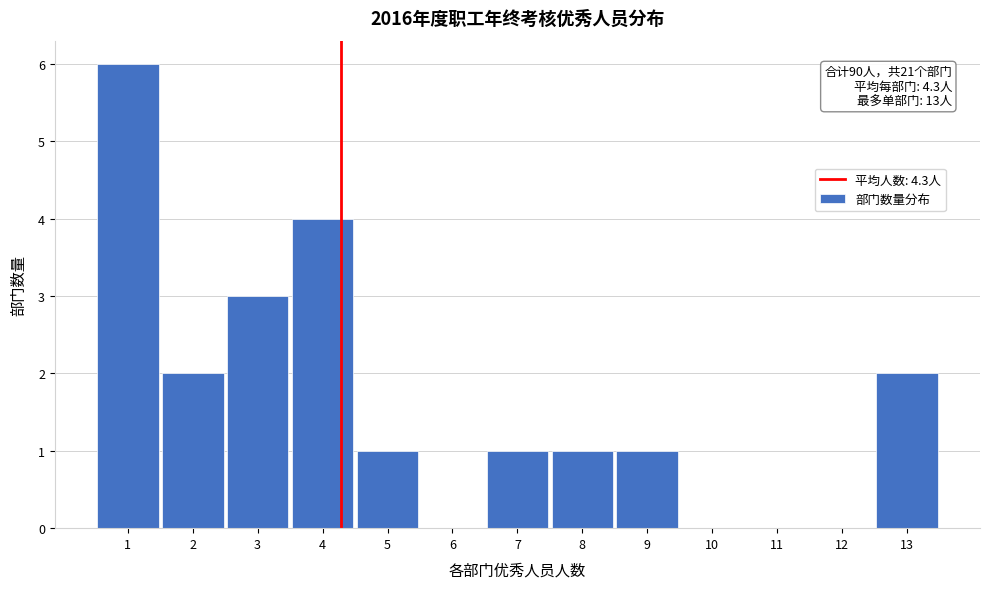

Over which range of the x-axis is the bar tallest?

0.5 to 1.5